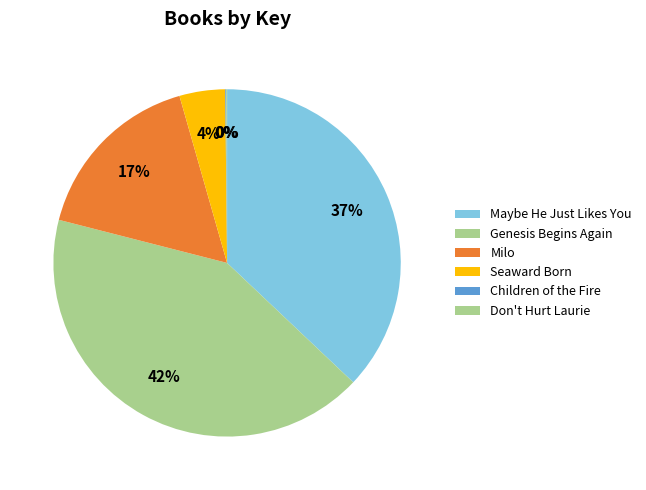

Is there a majority slice in this chart?

No